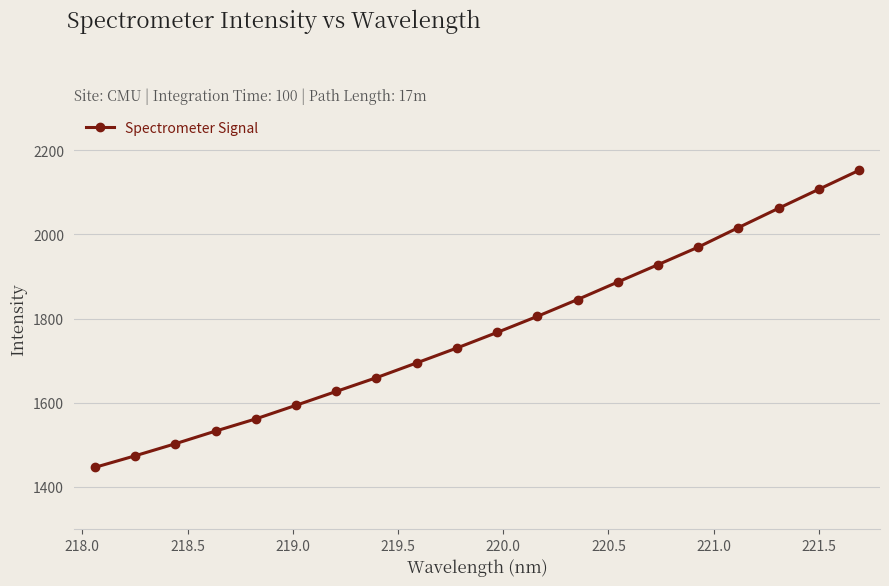

What is the value of the 19th point from the left?

2107.1